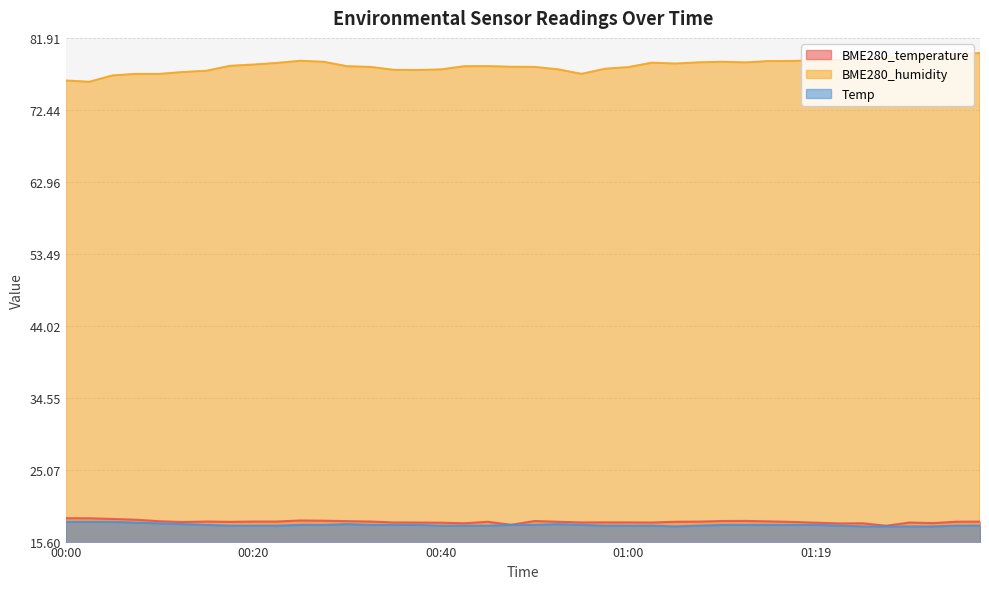

Is it true that BME280_temperature equals 18.2 at 00:45?

True